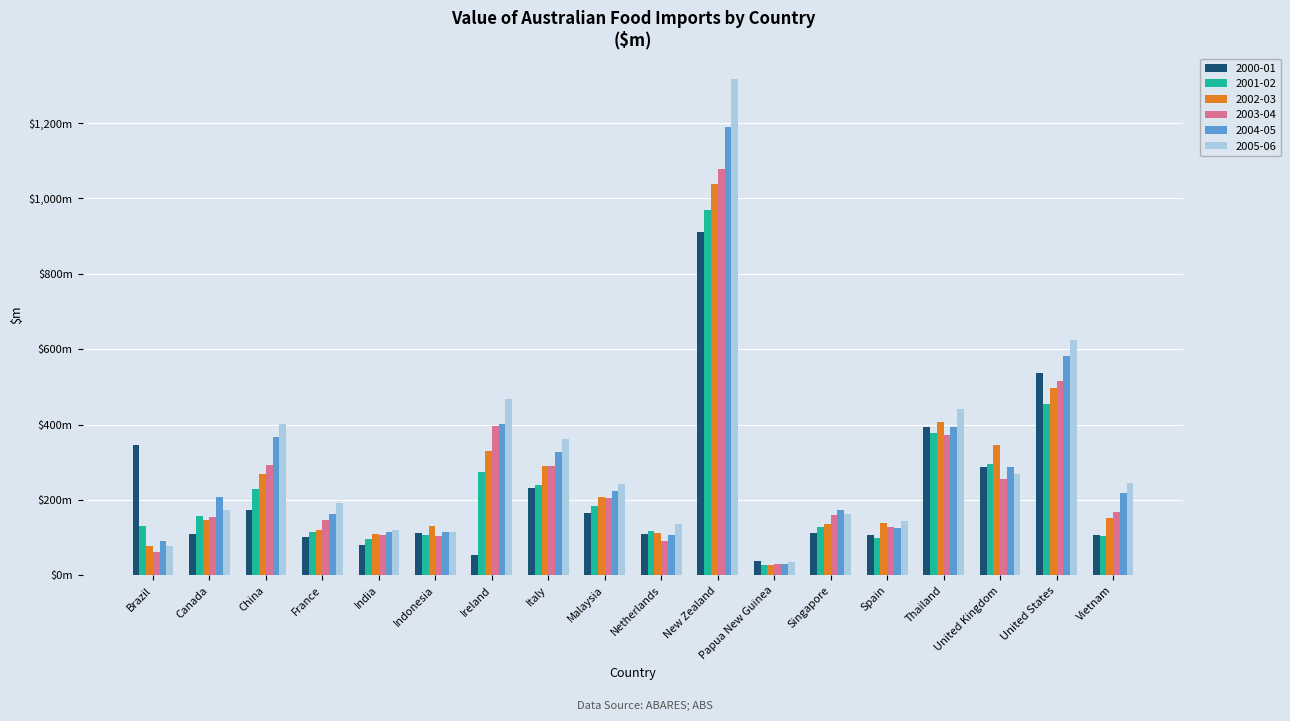

Which category has the lowest value across all series?

Papua New Guinea